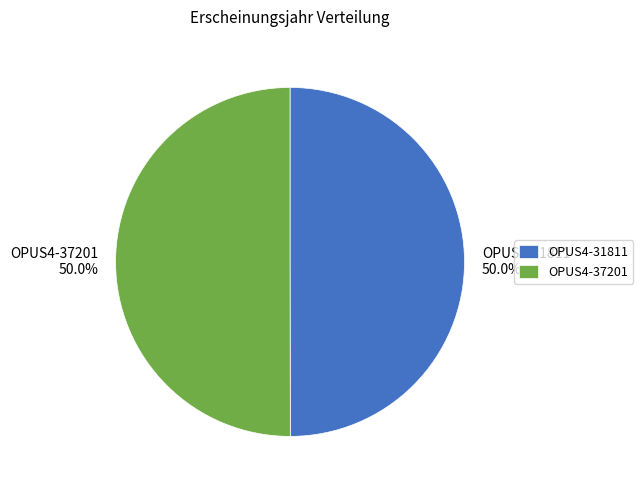

What percentage do OPUS4-31811 and OPUS4-37201 together represent?

100.0%